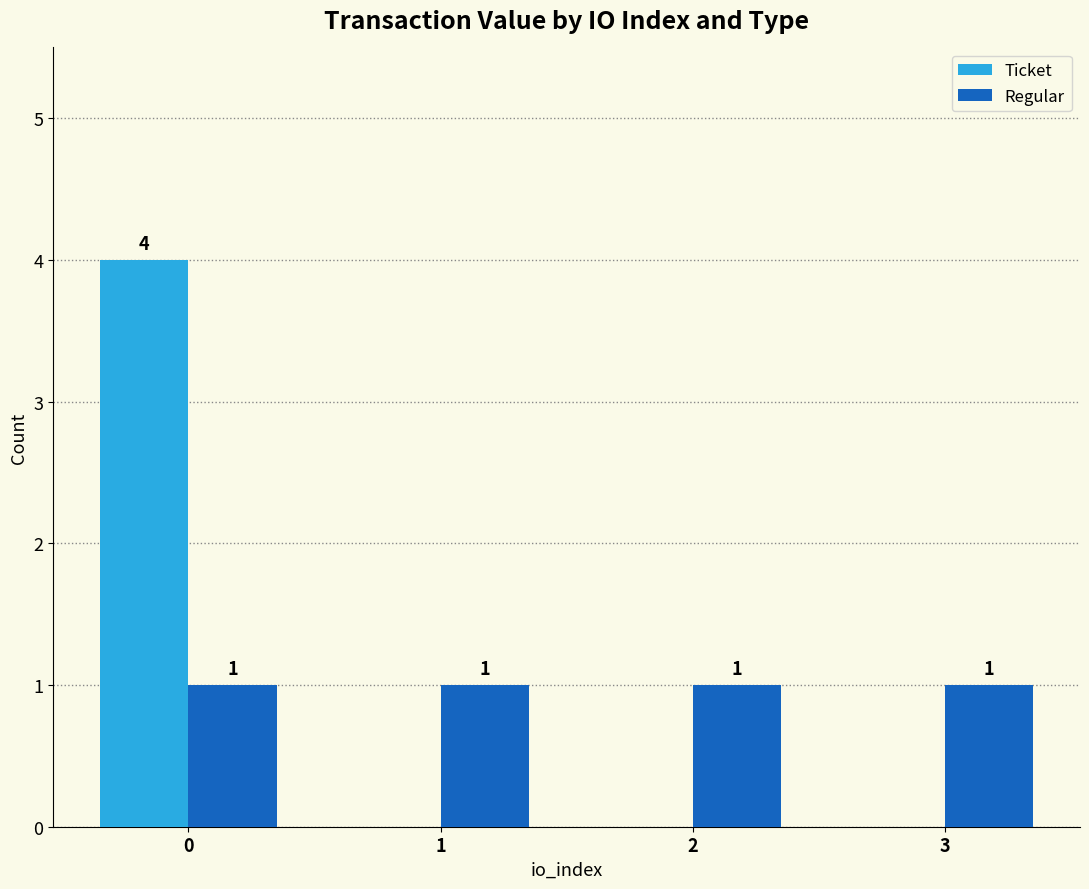

What is the sum of all Regular values?

4